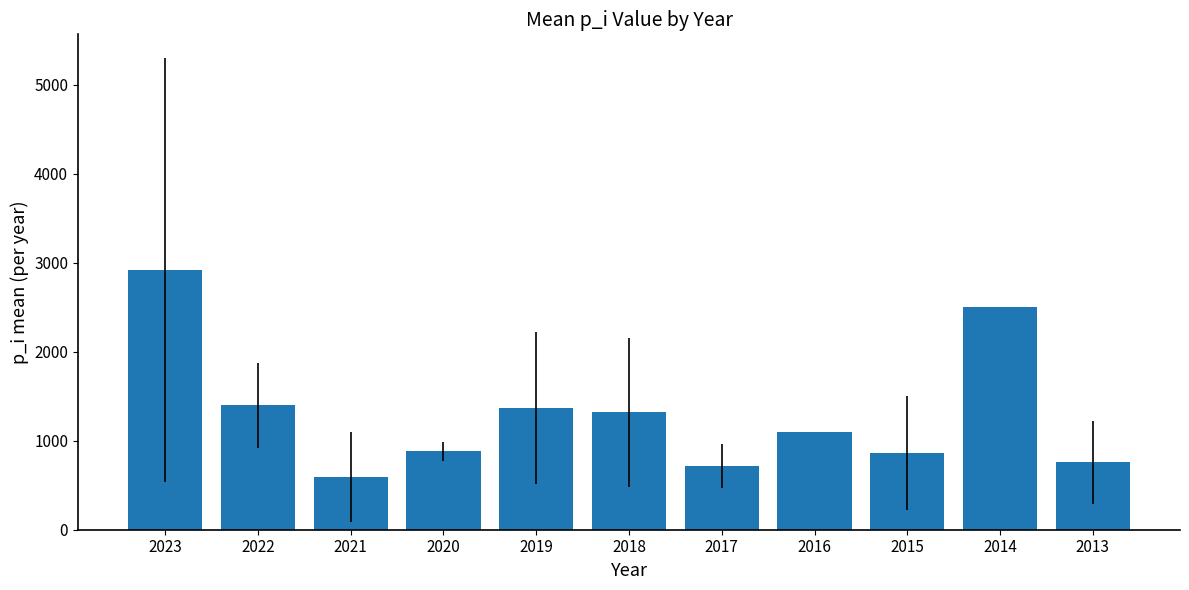

True or false: the data shows 2073.1 at 2022.

False